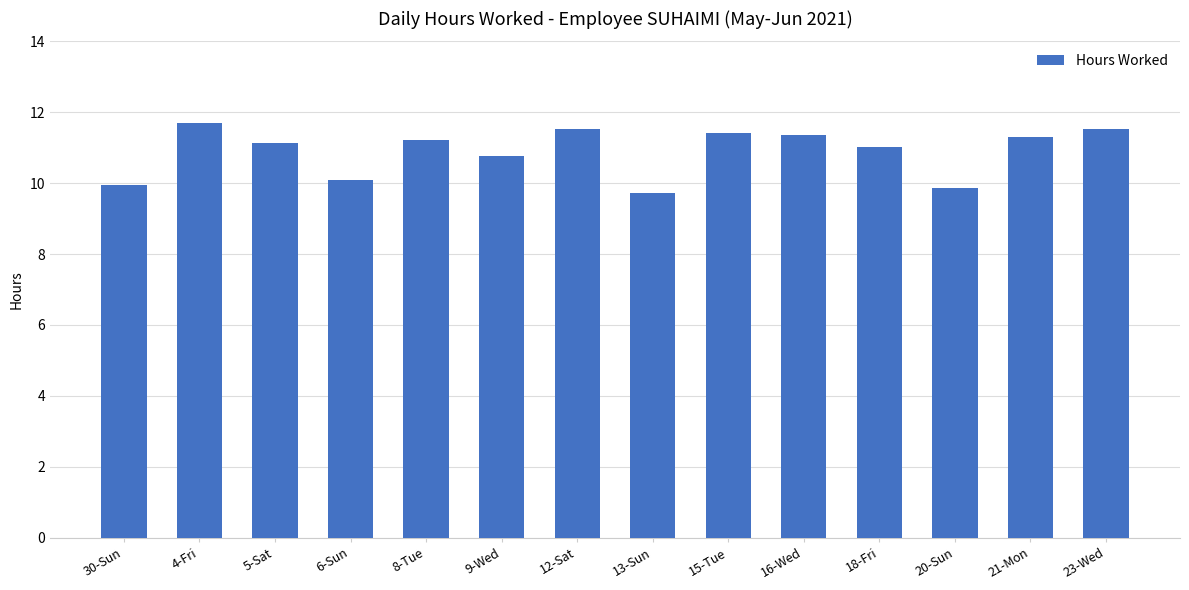

Which category has the lowest value across all series?

13-Sun